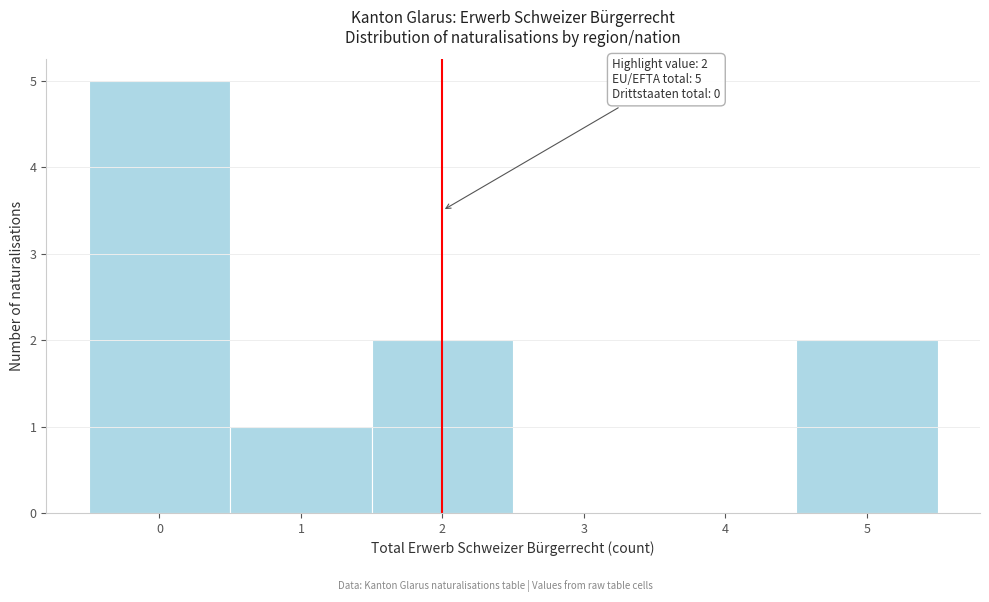

Over which range of the x-axis is the bar tallest?

-0.5 to 0.5